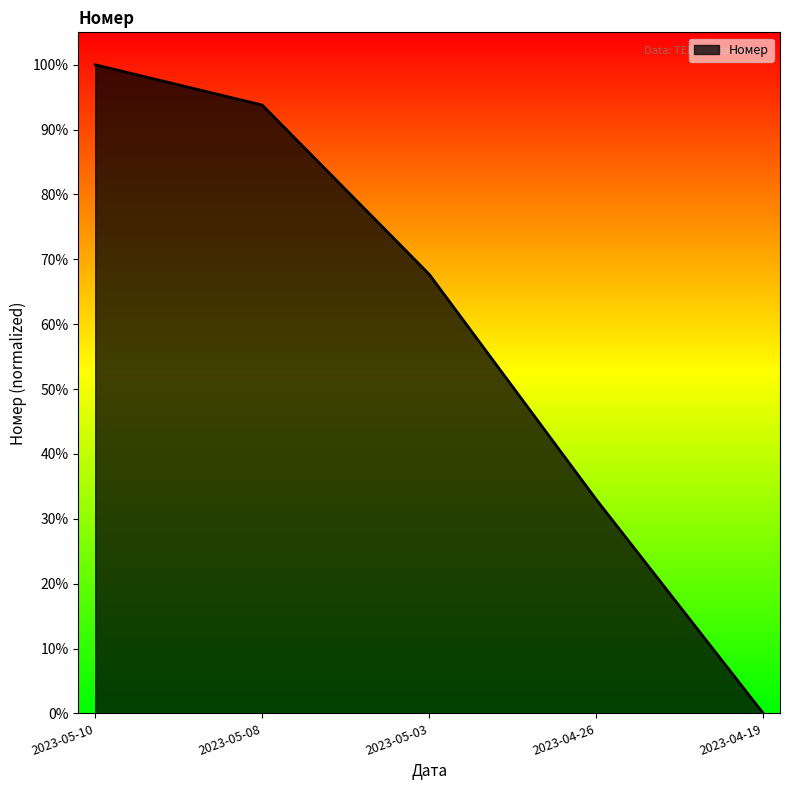

What position from the left is 2023-04-19?

5